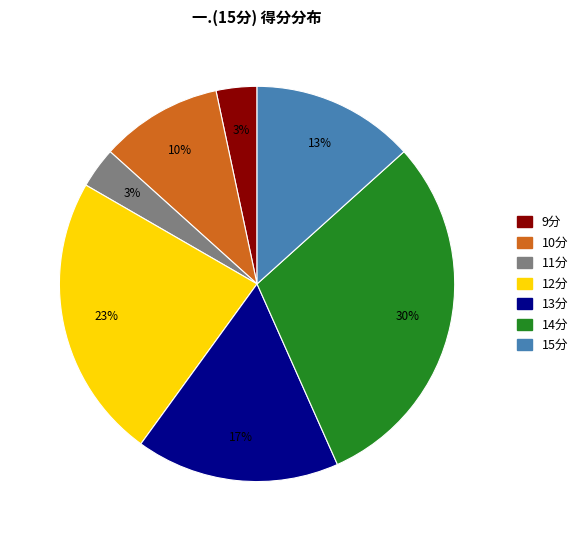

To the nearest percent, what is the difference between the largest and smallest slice percentages?

27%